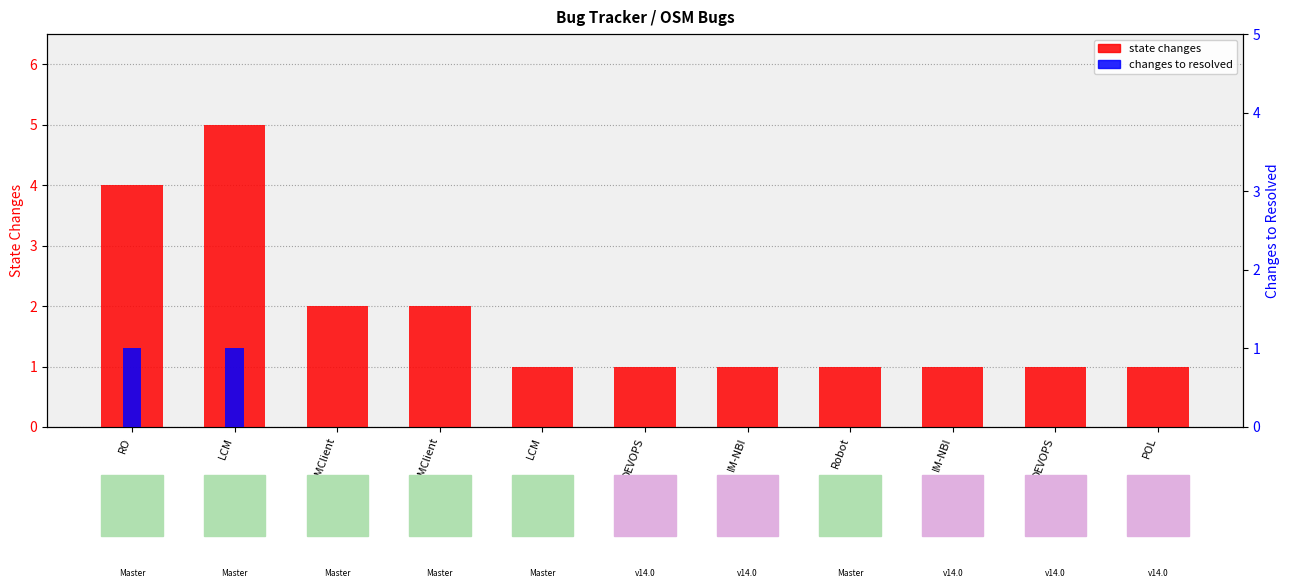

Which series has the largest total across all categories?

state changes